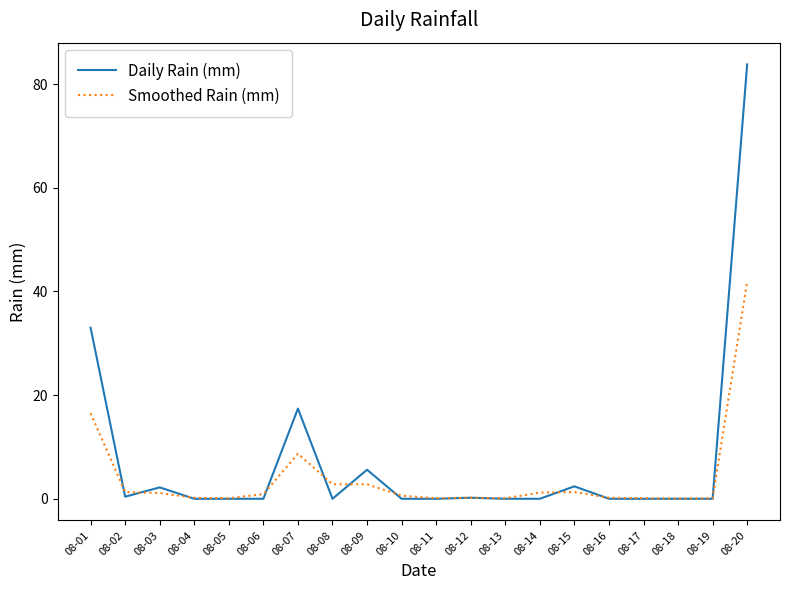

Which series has the widest spread of values?

Daily Rain (mm)